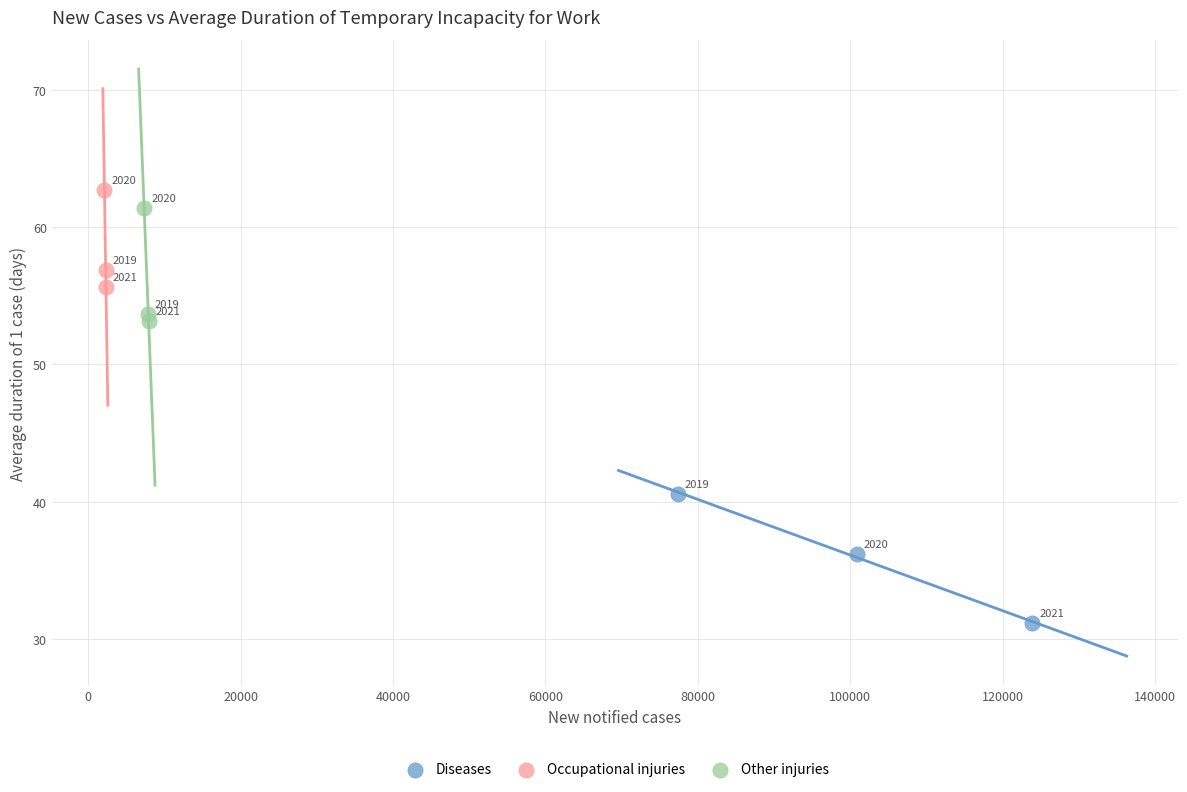

Which series contains the lowest Y value?

Diseases